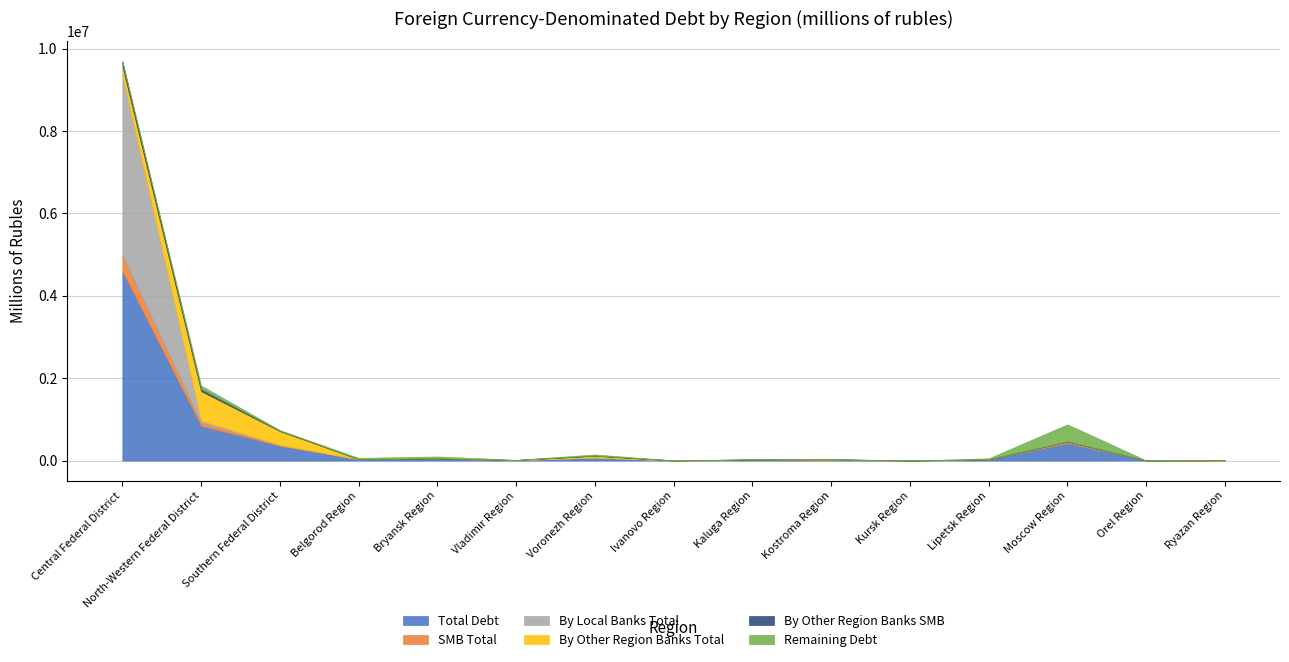

How many values in the By Other Region Banks Total series exceed 3372?

7